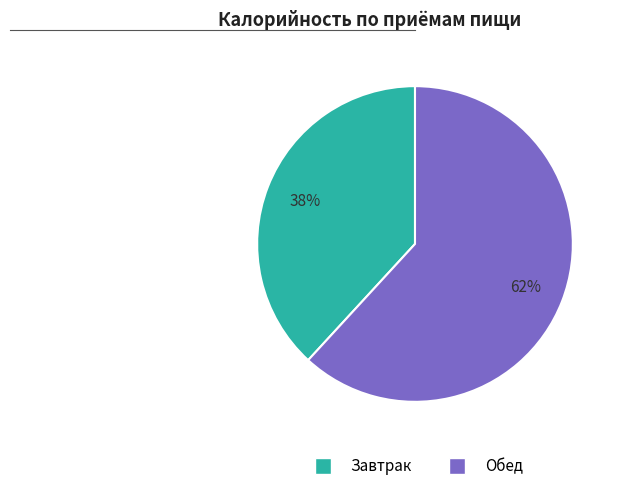

Which has a higher value, Обед or Завтрак?

Обед